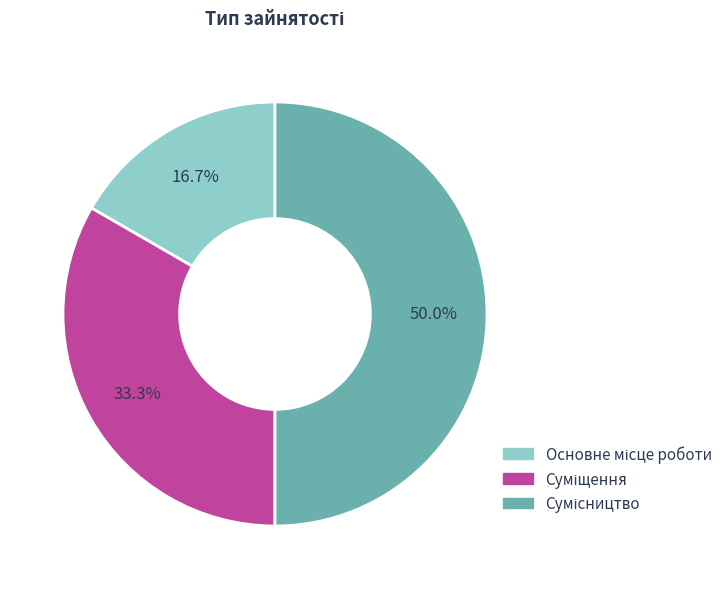

To the nearest percent, what is the difference between the largest and smallest slice percentages?

33%